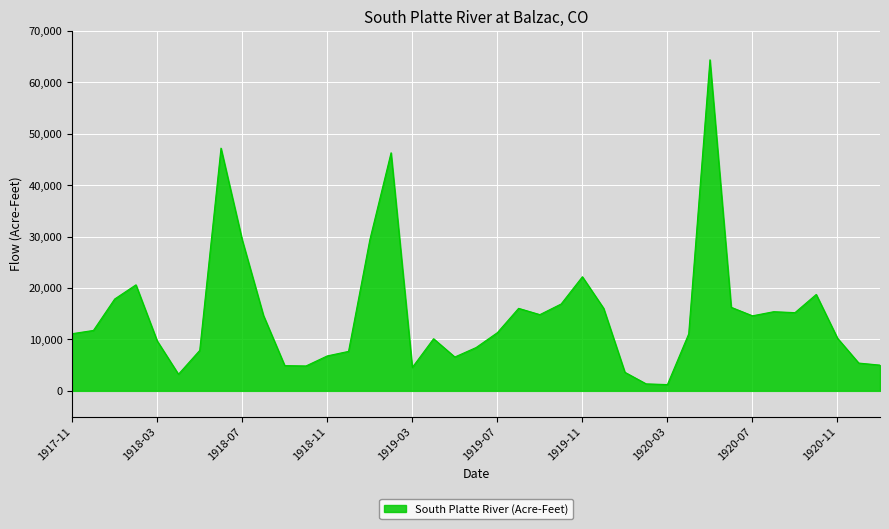

What is the greatest value displayed?

64386.4